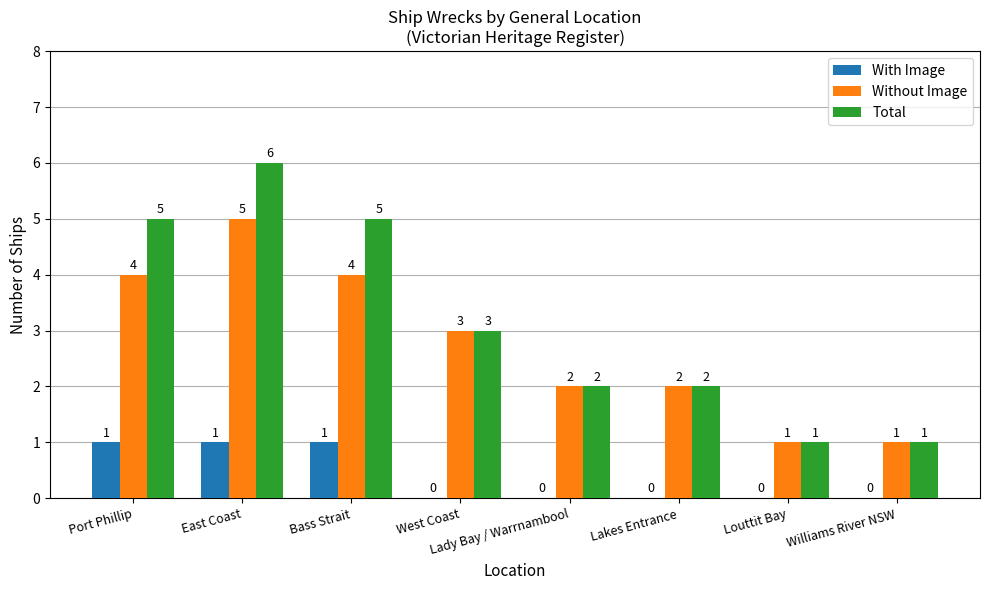

At which label does Total reach its peak?

East Coast